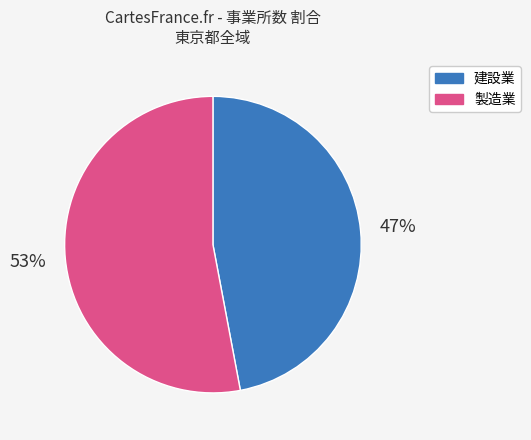

Is it true that 製造業 is 53% of the pie?

True